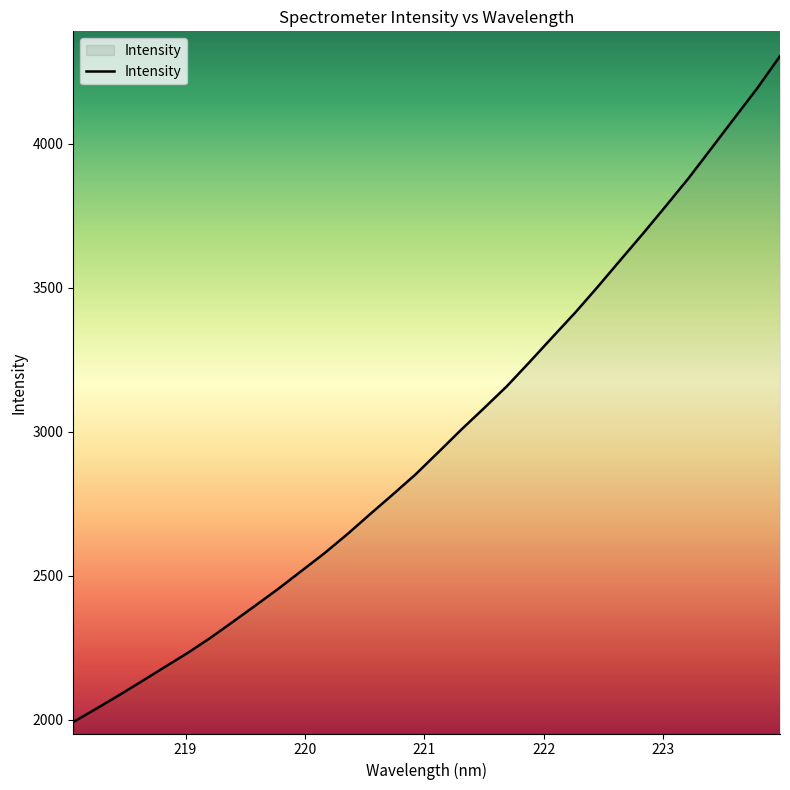

What is the greatest value displayed?

4304.9